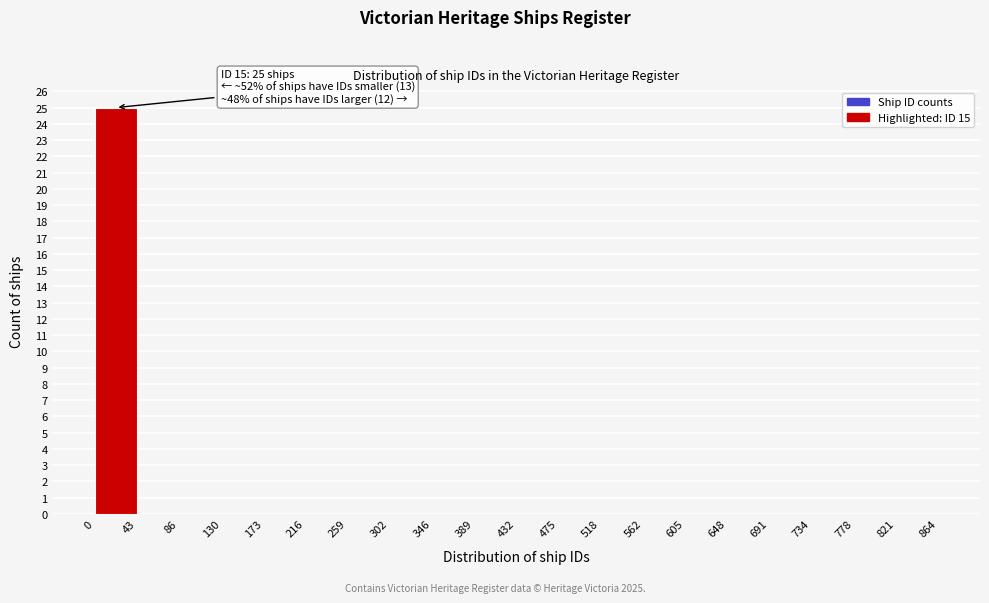

Over which range of the x-axis is the bar tallest?

0 to 43